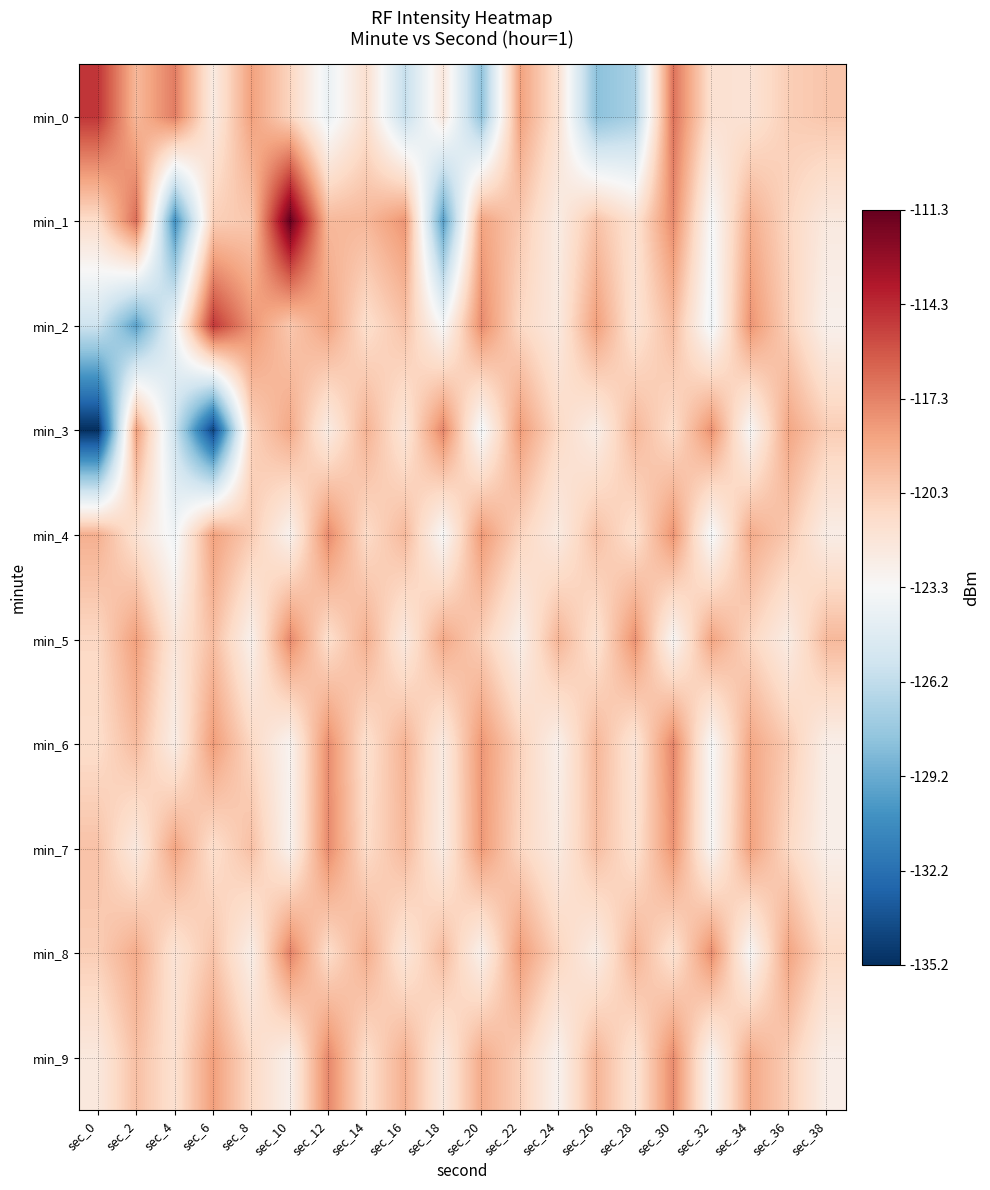

How many data points does each series have?

20